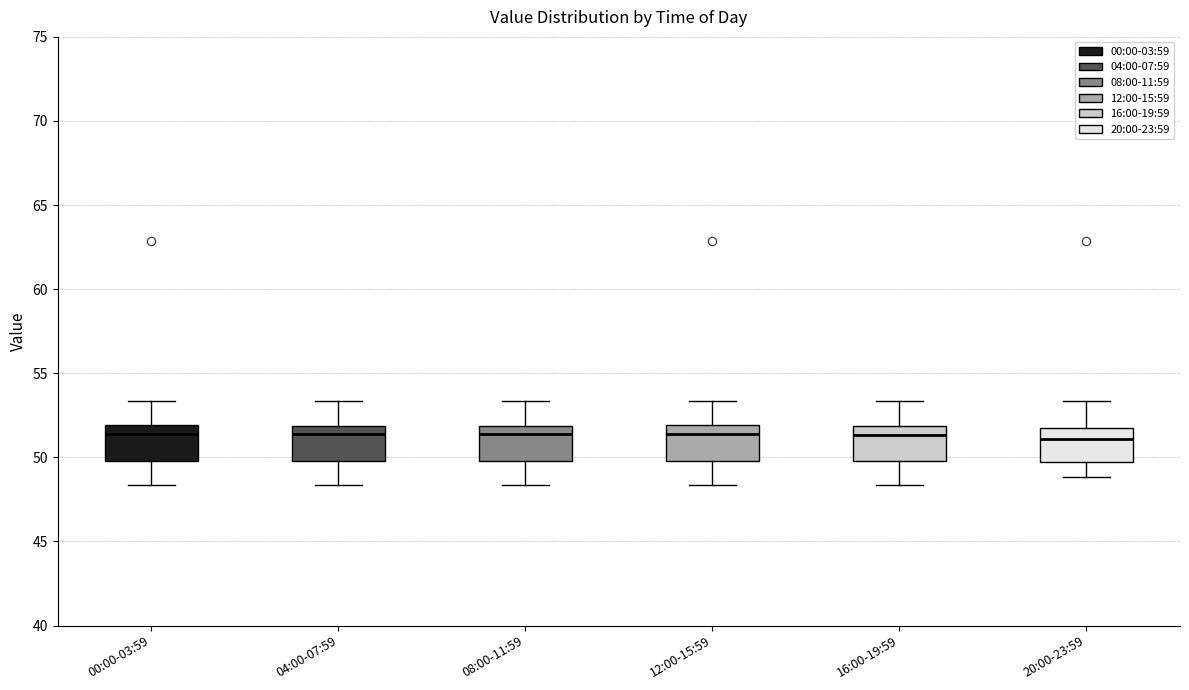

Where is the upper edge of the box for 12:00-15:59 on the y-axis? The values are not printed on the chart, so give them approximately, as read against the axis.

52.0